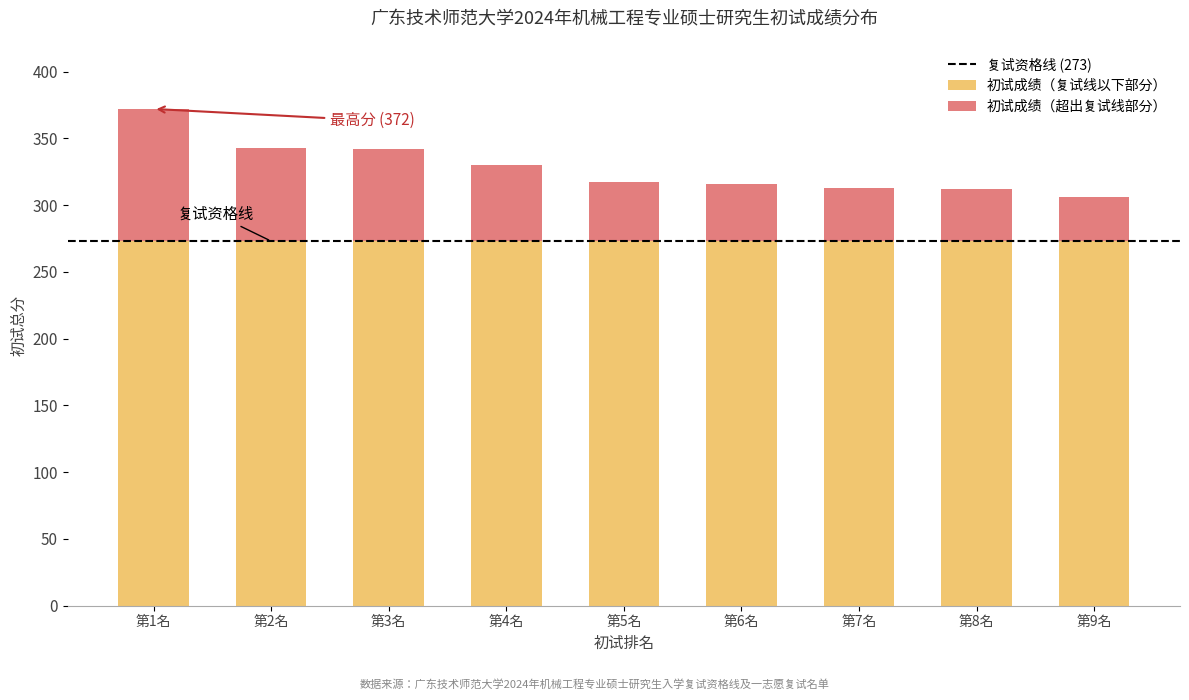

What is the lowest value of the 初试成绩（复试线以下部分） series?

273